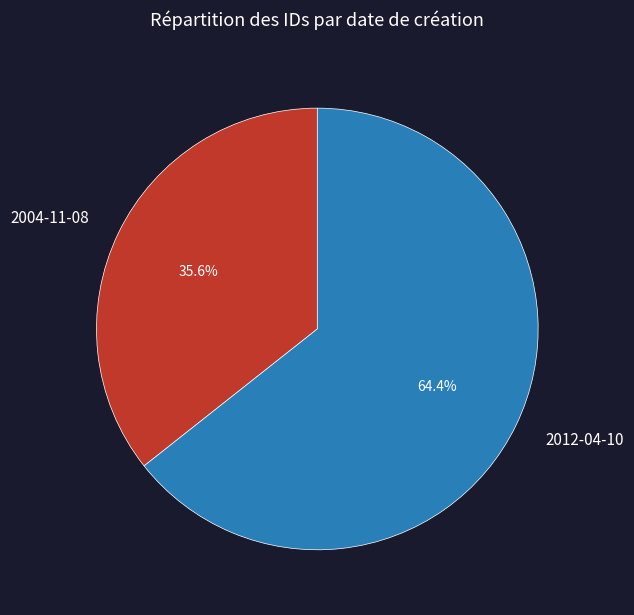

Does 2012-04-10 account for over 50% of the chart?

Yes